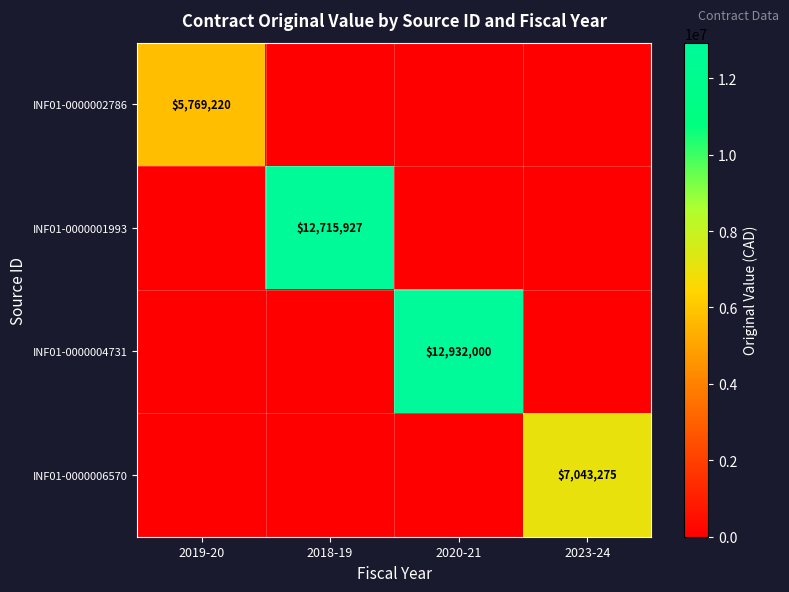

The INF01-0000001993 series shows 12715927 at 2018-19. True or false?

True